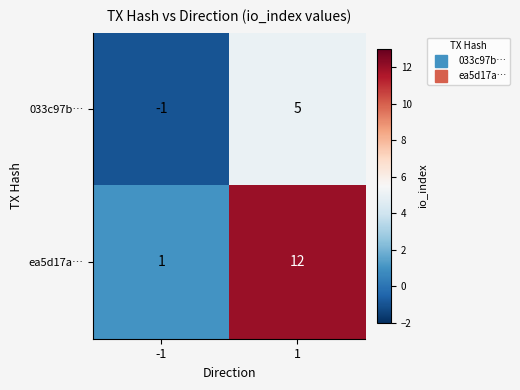

What is the sum of all ea5d17a… values?

13